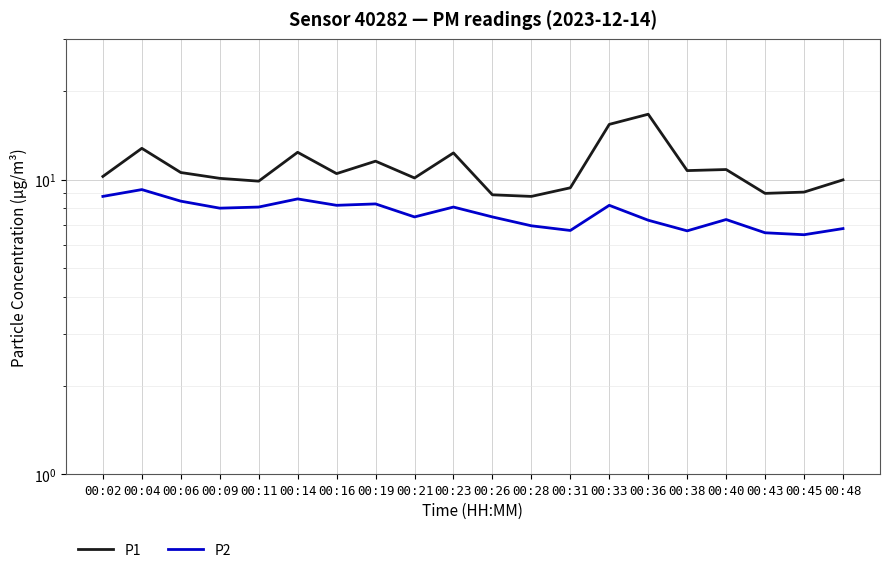

How many data points in P1 are above 10?

13